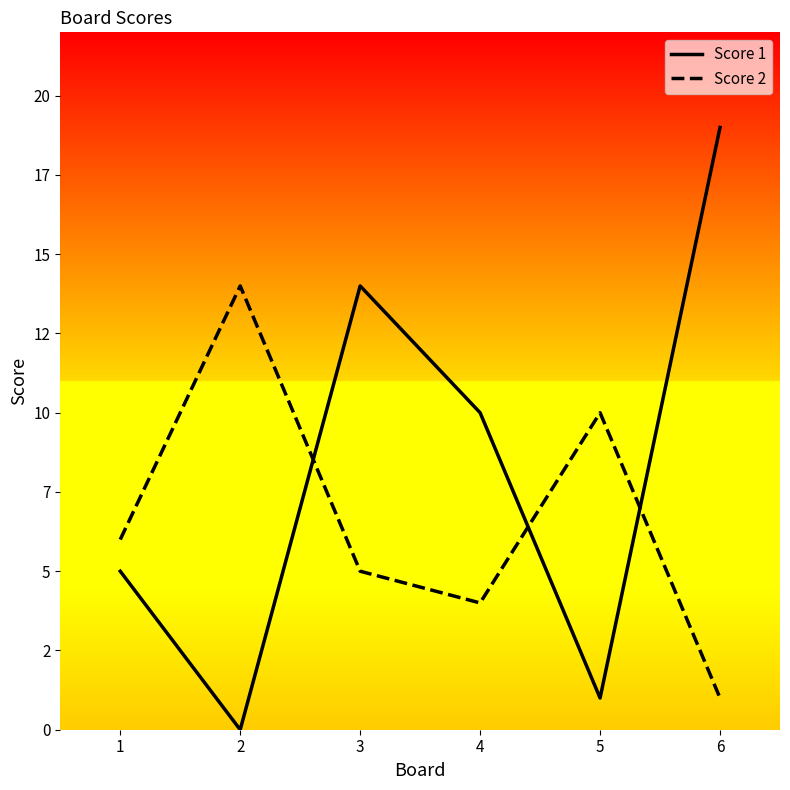

At which category does Score 1 reach its first local valley?

2